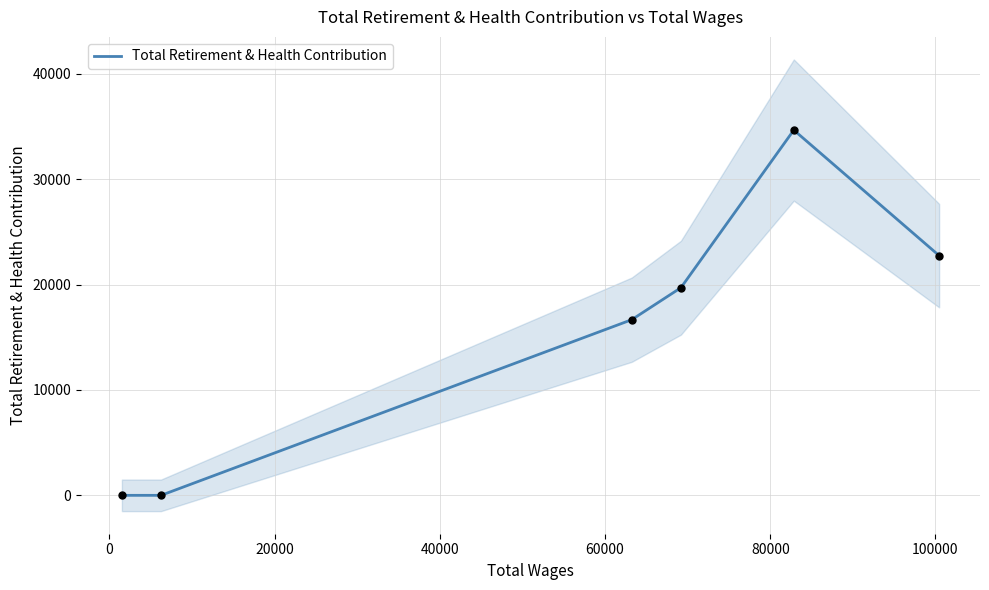

What is the highest value of the Total Retirement & Health Contribution series?

34673